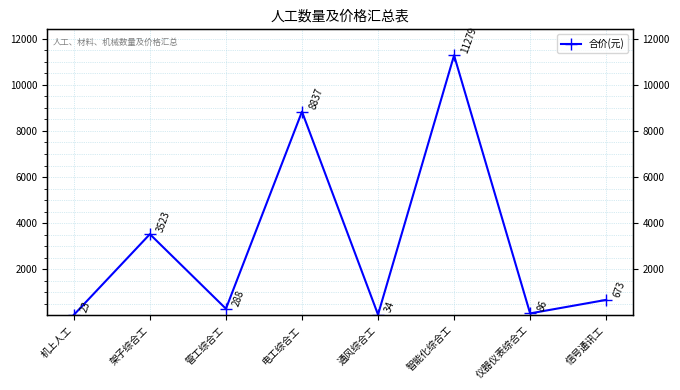

Reading left to right, what are all the values shown in this chart?

22.6	3522.9	288.5	8837.4	34.1	11278.8	86.2	672.5